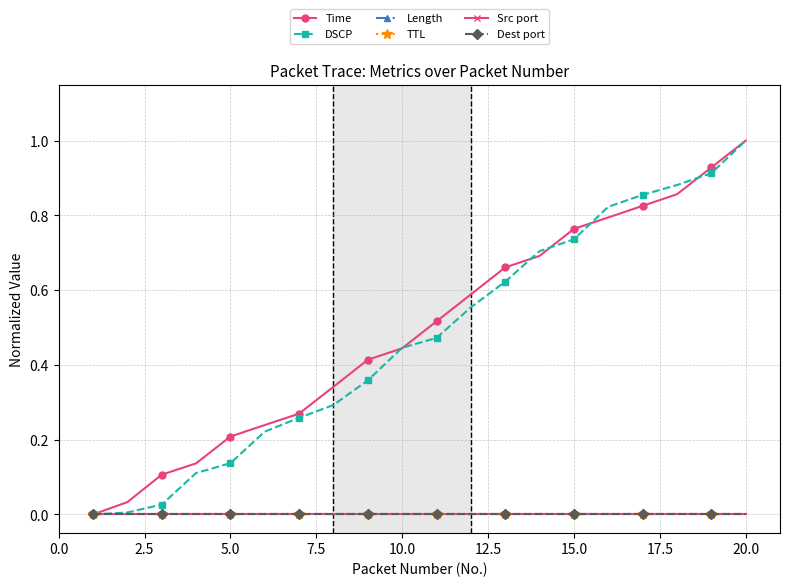

Does the chart have visible grid lines?

Yes